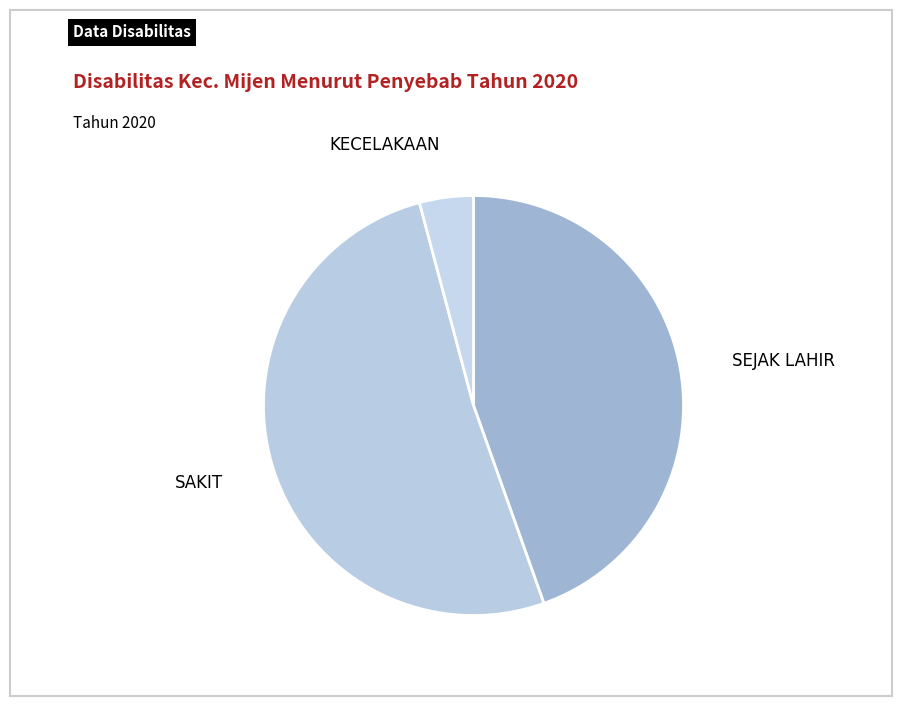

True or false: KECELAKAAN accounts for 4% of the total.

True